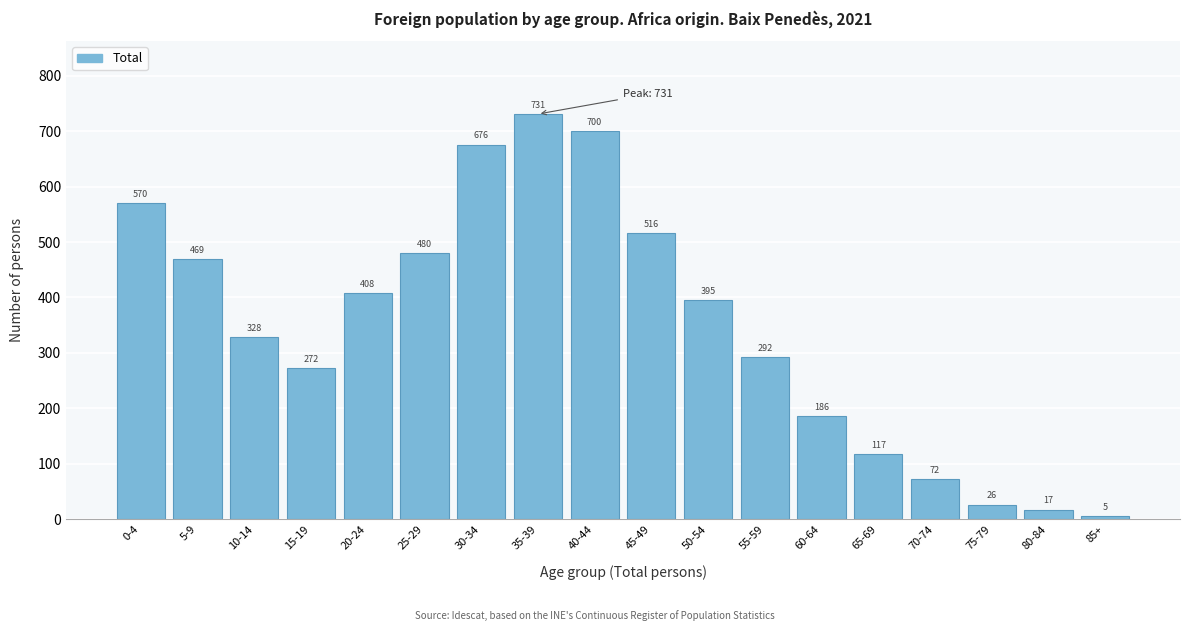

Reading right to left, what are all the values shown in this chart?

85+=5	80-84=17	75-79=26	70-74=72	65-69=117	60-64=186	55-59=292	50-54=395	45-49=516	40-44=700	35-39=731	30-34=676	25-29=480	20-24=408	15-19=272	10-14=328	5-9=469	0-4=570